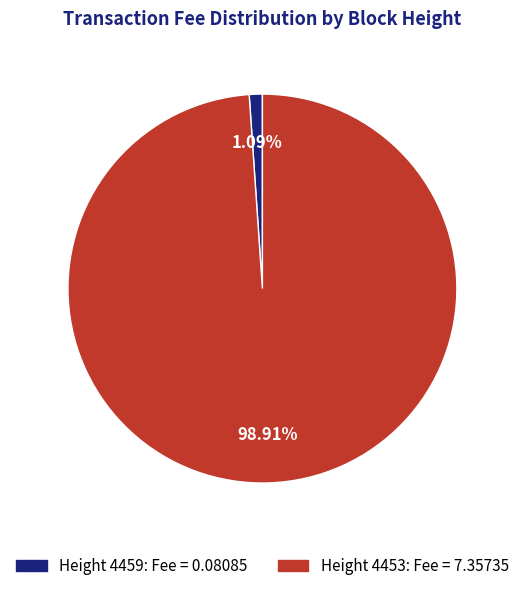

What is the smallest slice in the pie chart?

Height 4459: Fee = 0.08085